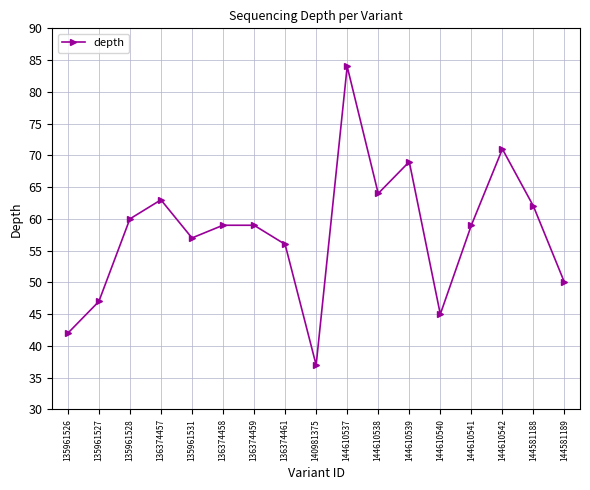

Where is the first local minimum?

135961531